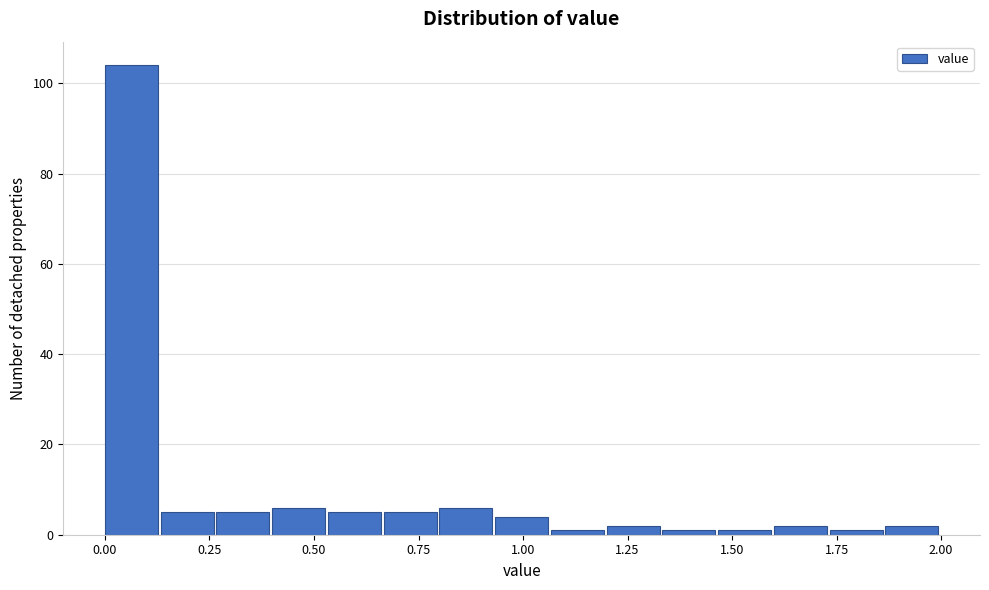

Read against the x-axis, roughly where is the centre of the tallest bar?

0.05